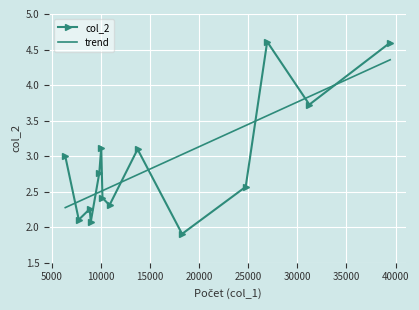

In col_2, how many points are higher than both neighbors (excluding endpoints)?

4